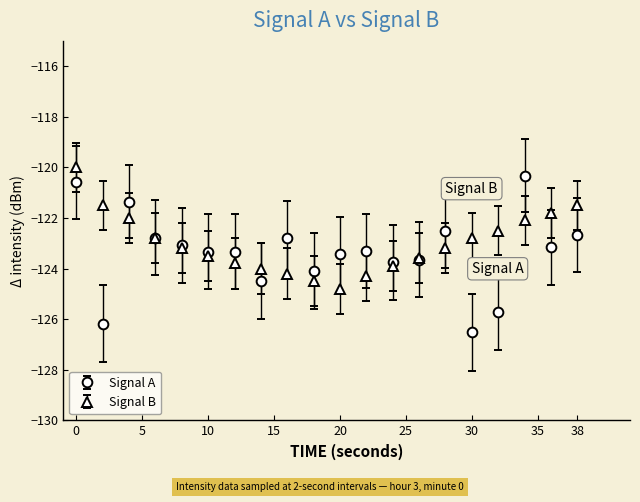

Which series has the largest range (max minus min)?

Signal A